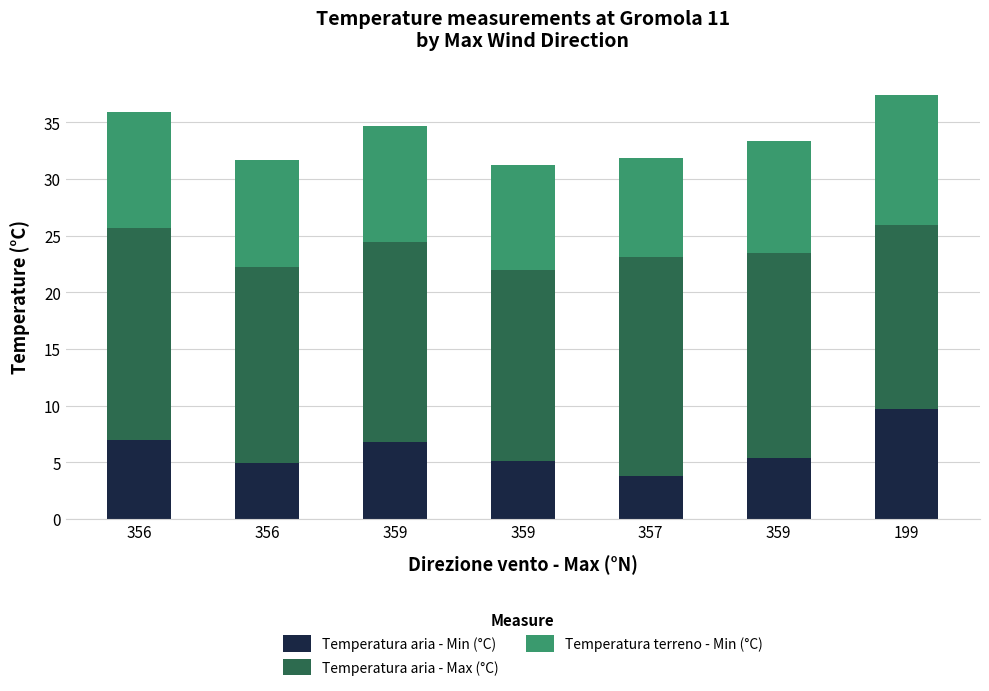

Does the chart contain any negative values?

No